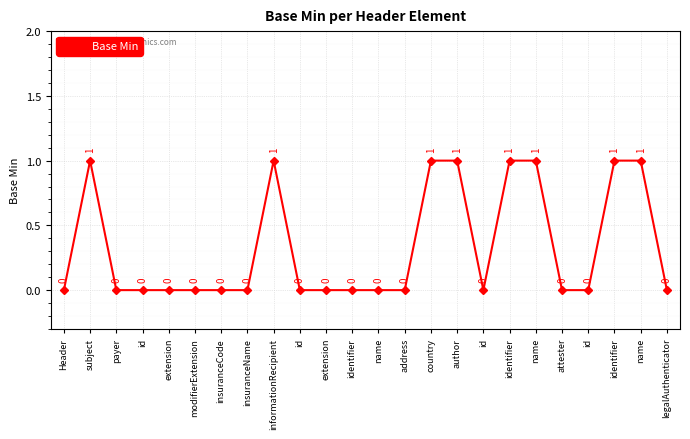

How many values are above zero?

8